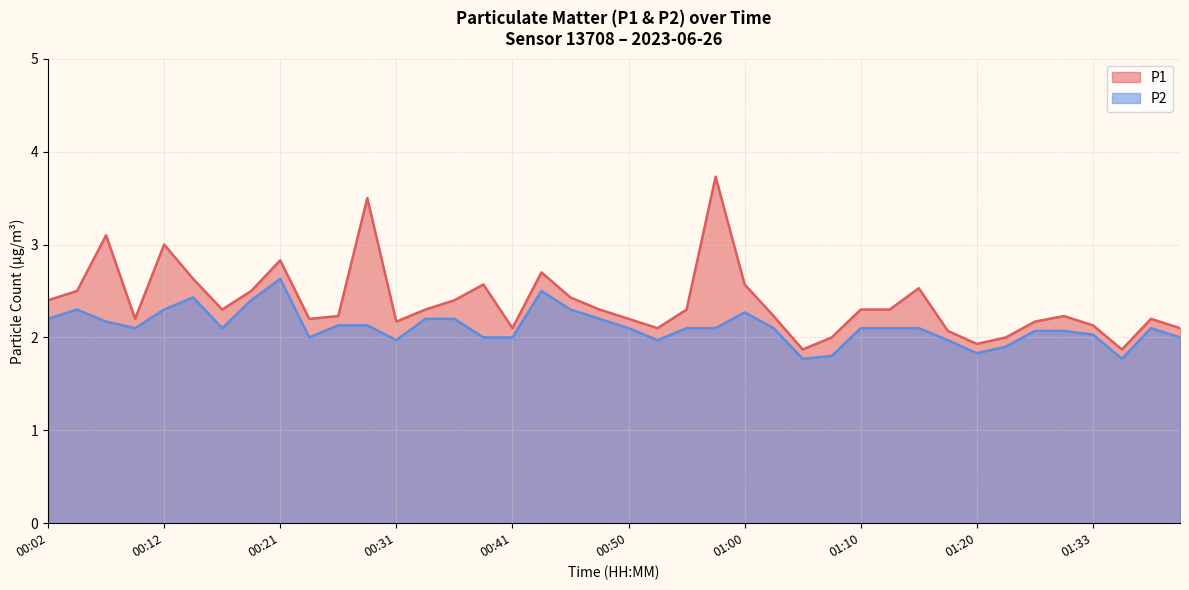

At which category does the chart reach its peak across all series?

00:58